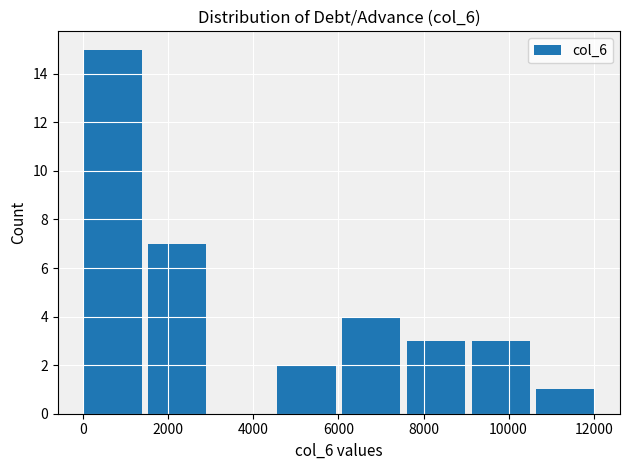

How tall is the bar that spans 4600 to 6000 on the x-axis? Neither the bar edges nor the heights are printed on the chart, so give them approximately, as read against the axes.

2